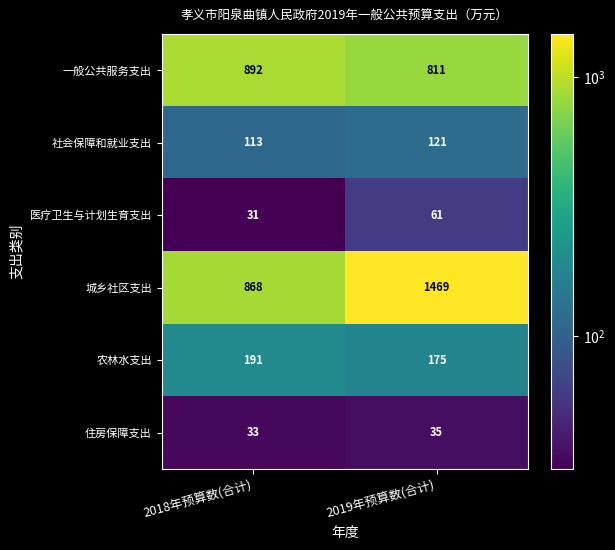

At which category is the sum across all series the highest?

2019年预算数(合计)